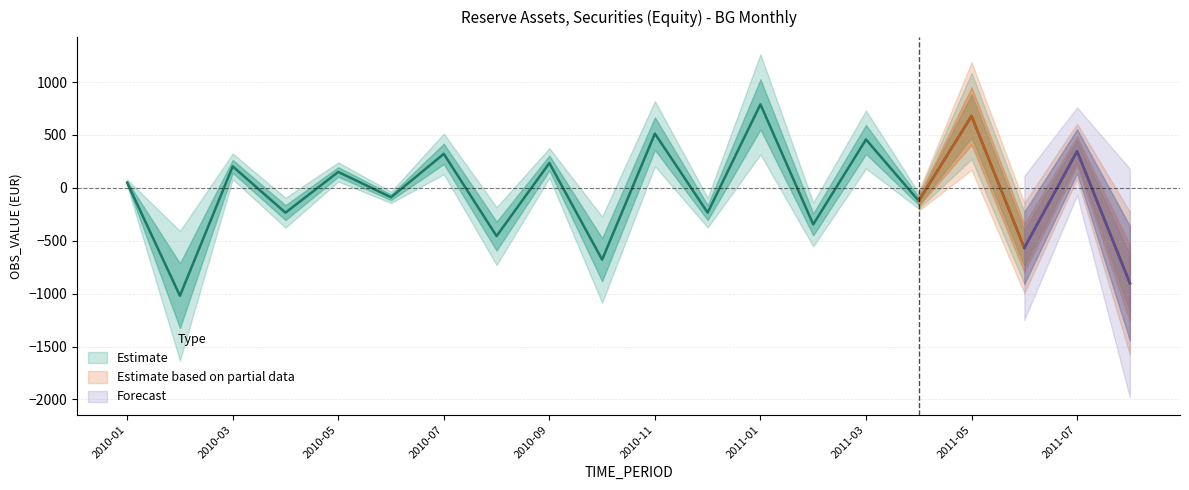

At which category does the data reach its first local peak?

2010-03